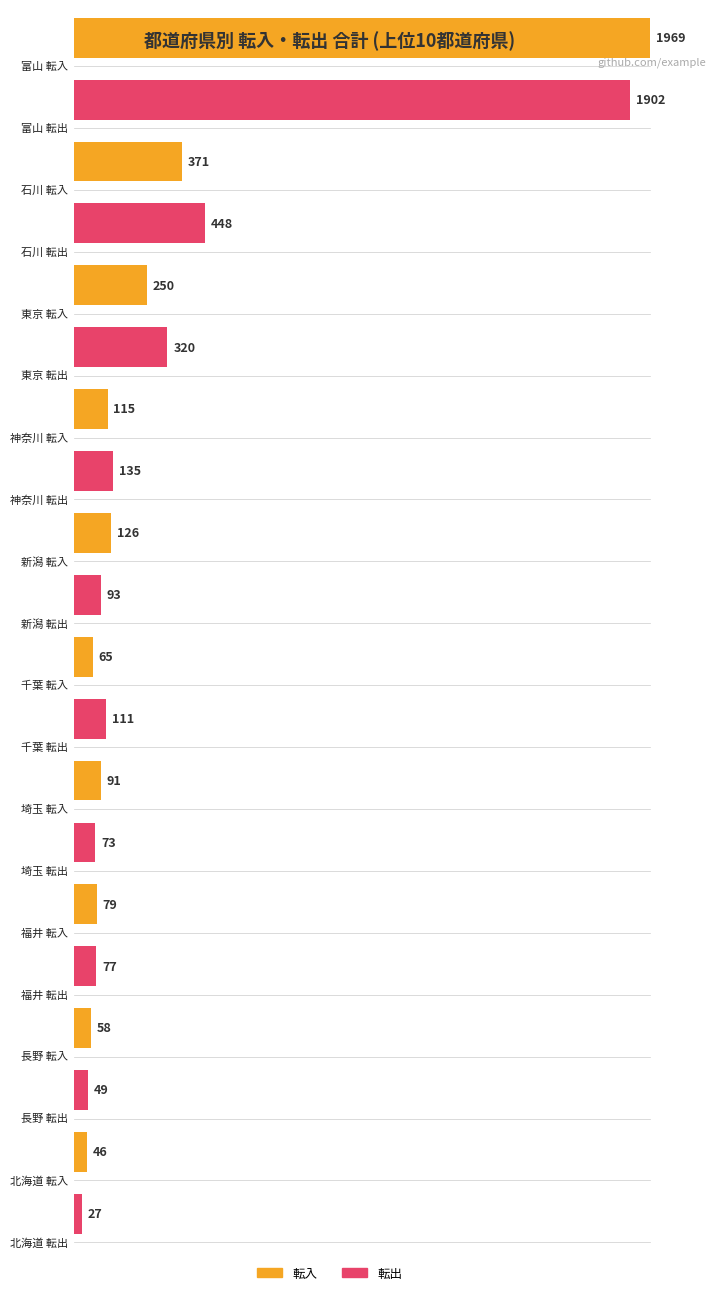

Which series has the largest total across all categories?

転出